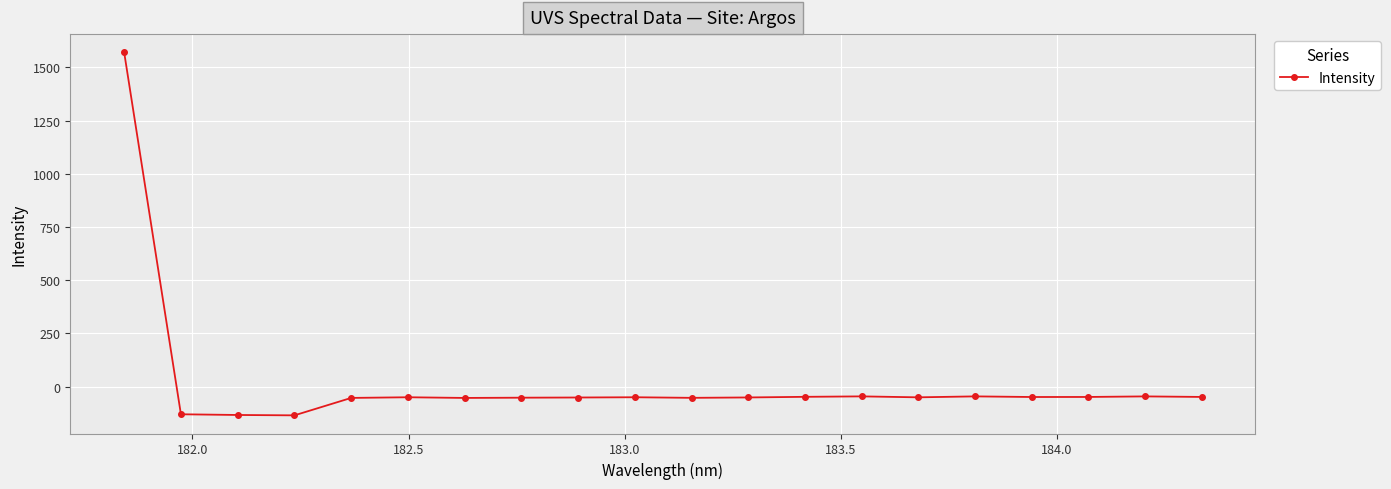

What is the value of the 15th point from the left?

-50.7